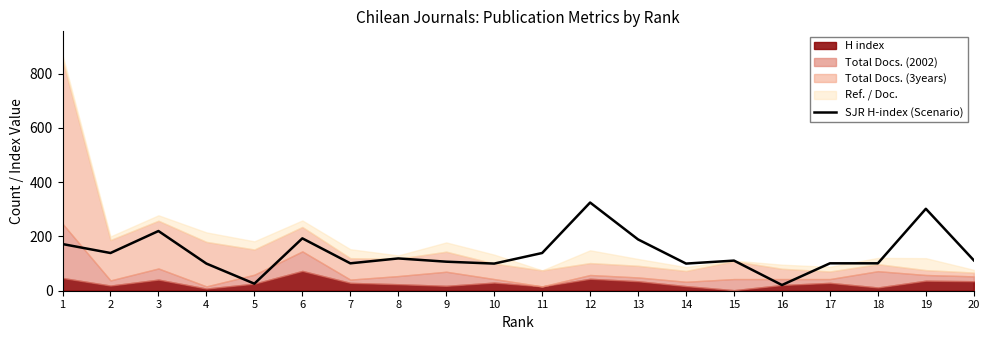

List the labels in order of value, smallest first.

16, 5, 4, 10, 14, 7, 17, 18, 9, 15, 20, 8, 2, 11, 1, 13, 6, 3, 19, 12